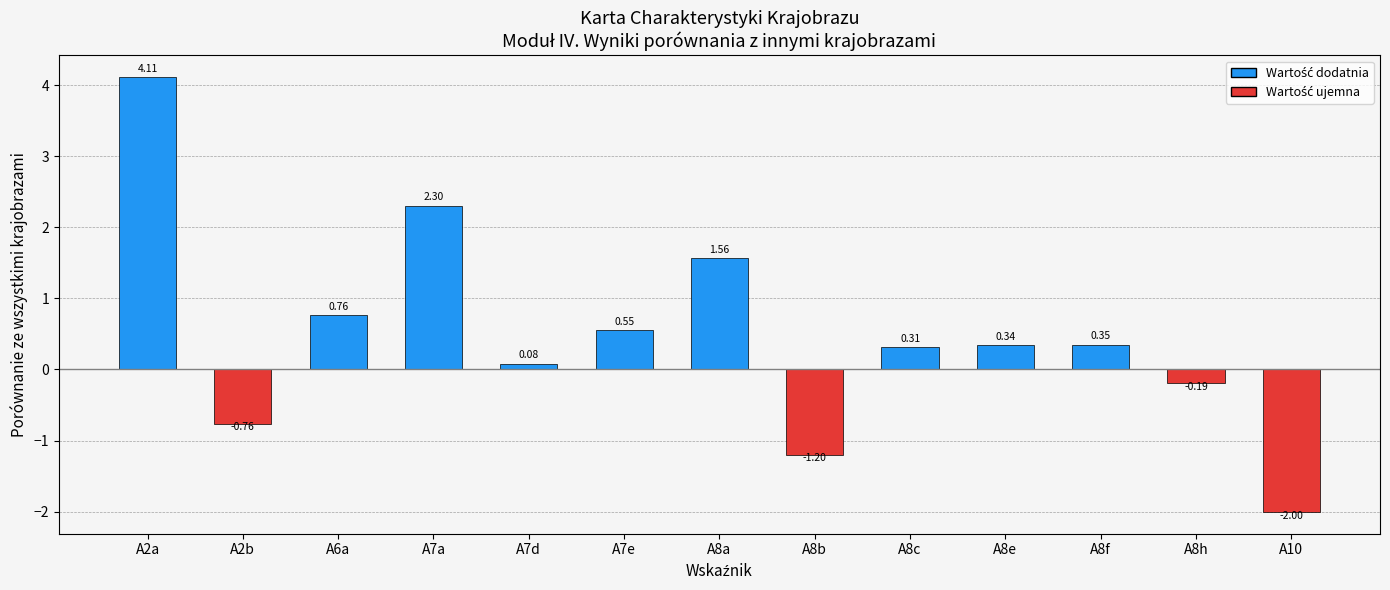

What is the difference between the maximum and minimum values?

6.1